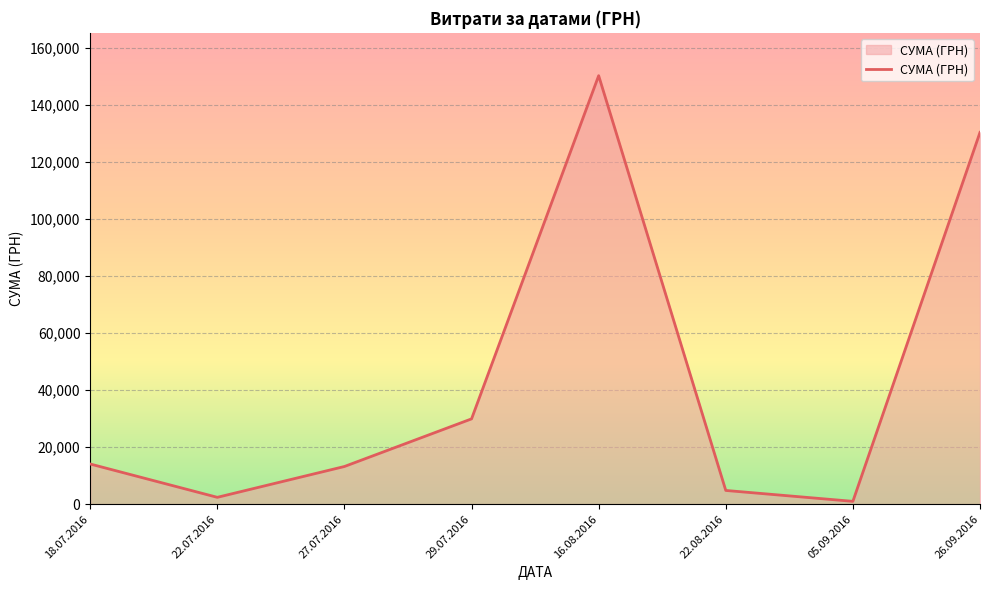

At which category does the chart reach its peak across all series?

16.08.2016